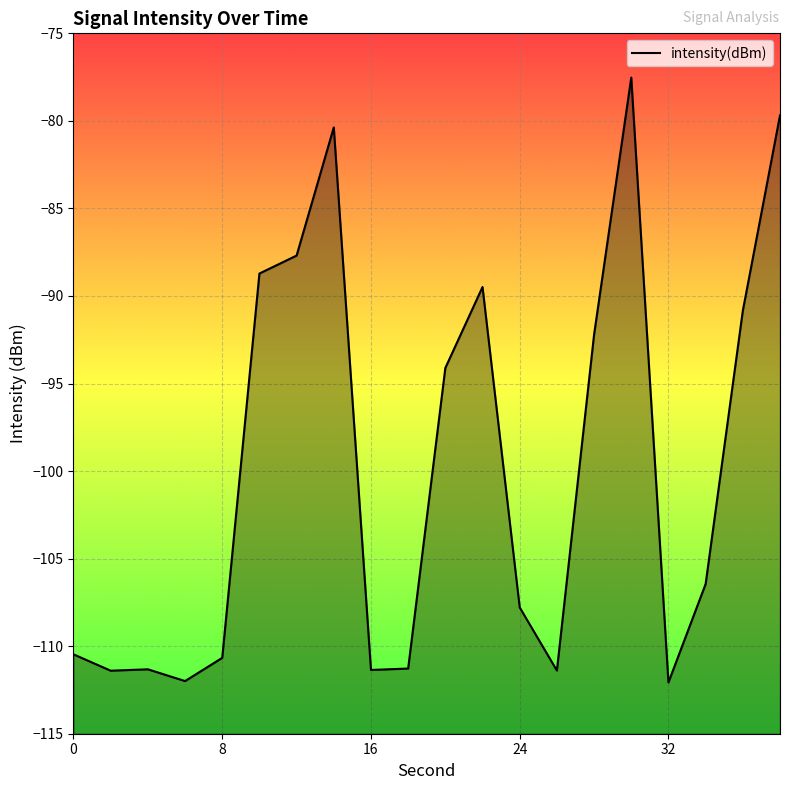

What is the sum of all values?

-1996.8